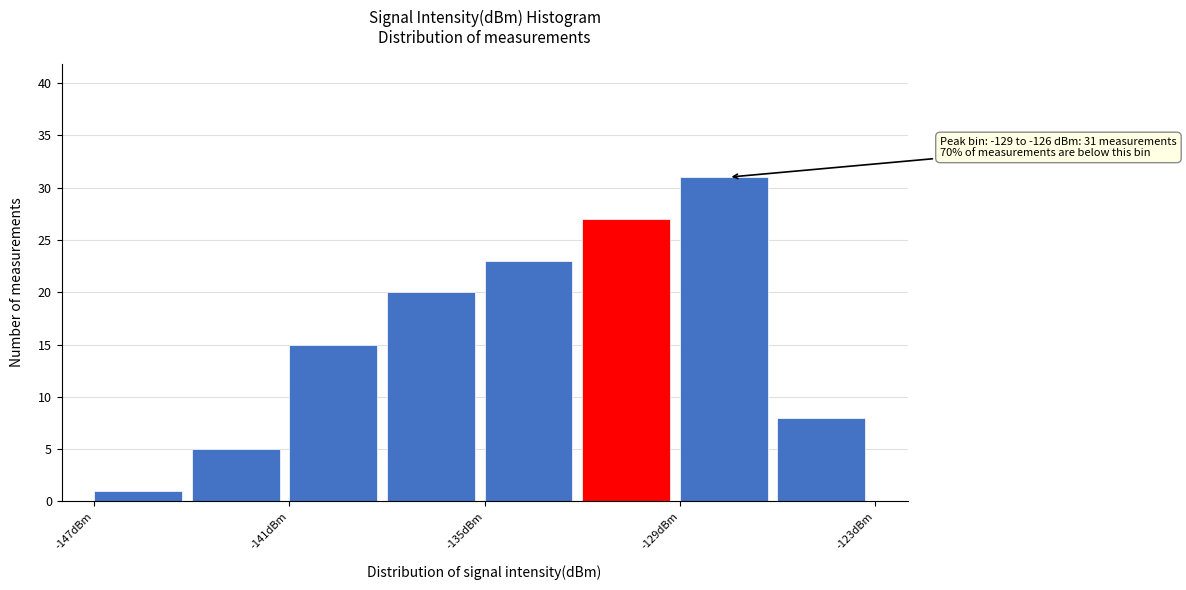

Around what value on the x-axis is the tallest bar? Give the approximate position of its centre, as read against the axis.

-128